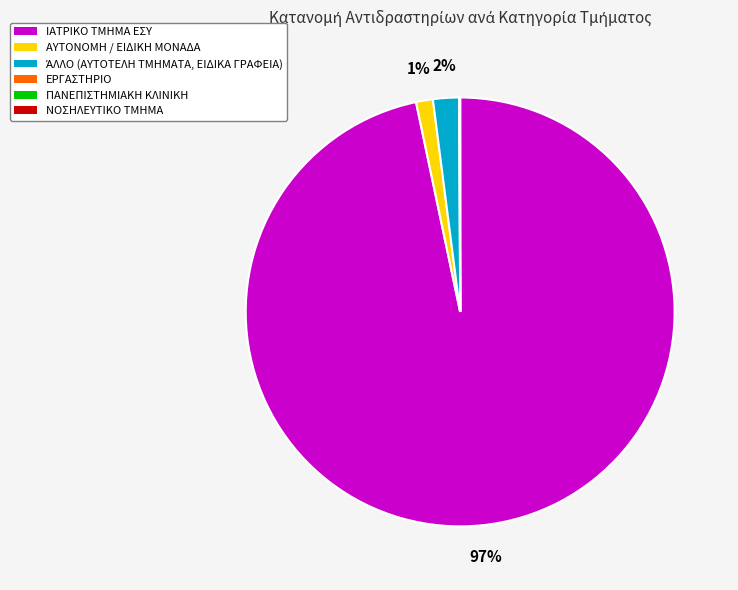

Does ΙΑΤΡΙΚΟ ΤΜΗΜΑ ΕΣΥ represent more than half of the total?

Yes